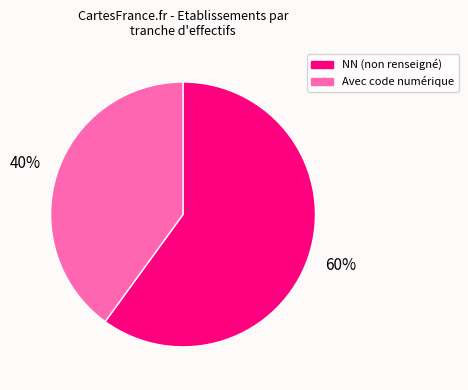

Approximately how many times larger is the value at NN (non renseigné) compared to Avec code numérique?

1.5